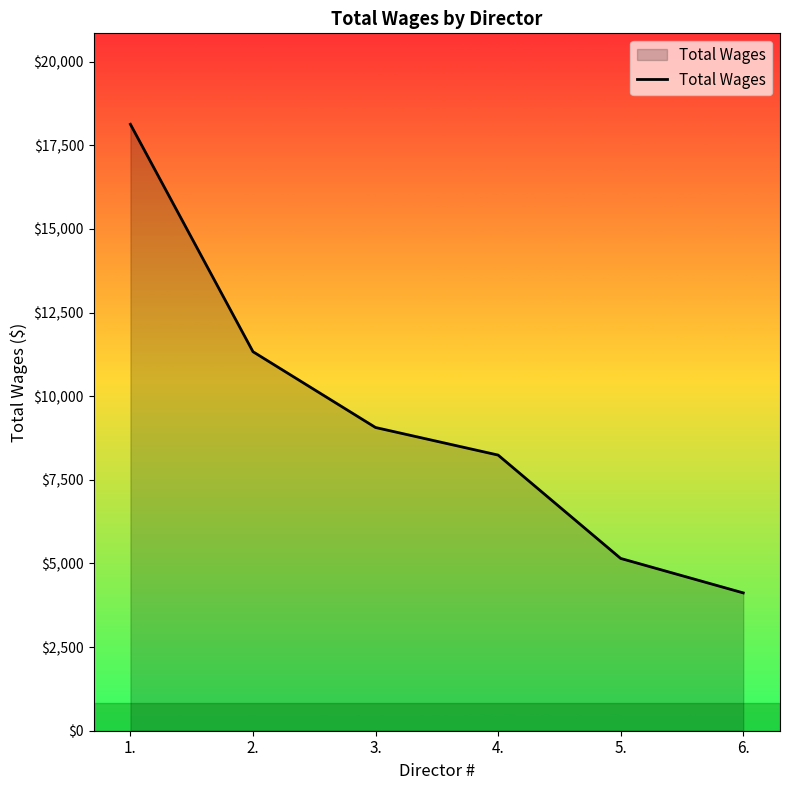

The chart shows a value of 5150 at 5.. True or false?

True